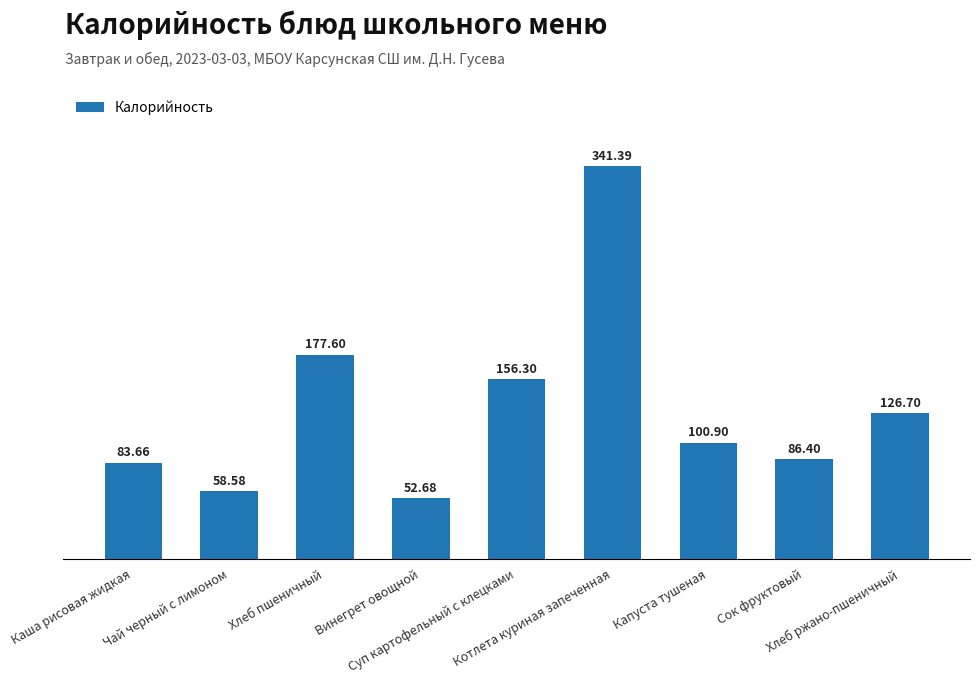

What is the smallest value displayed?

52.7